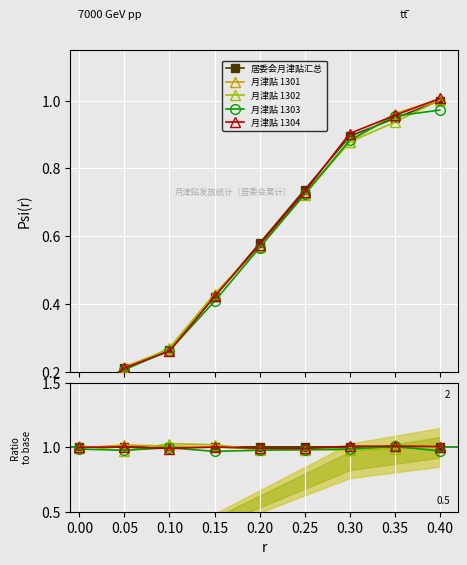

Which has a higher value, 0.30 or 0.00?

0.30